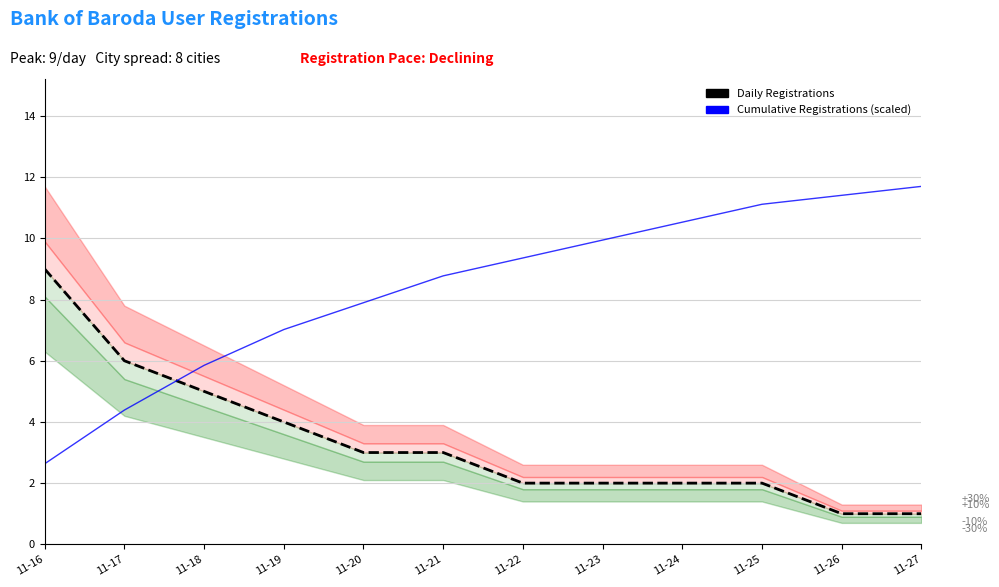

Reading right to left, extract all data points from this chart.

Daily Registrations: 11-27=1.0	11-26=1.0	11-25=2.0	11-24=2.0	11-23=2.0	11-22=2.0	11-21=3.0	11-20=3.0	11-19=4.0	11-18=5.0	11-17=6.0	11-16=9.0
Cumulative Registrations (scaled): 11-27=11.7	11-26=11.4	11-25=11.1	11-24=10.5	11-23=9.9	11-22=9.4	11-21=8.8	11-20=7.9	11-19=7.0	11-18=5.8	11-17=4.4	11-16=2.6